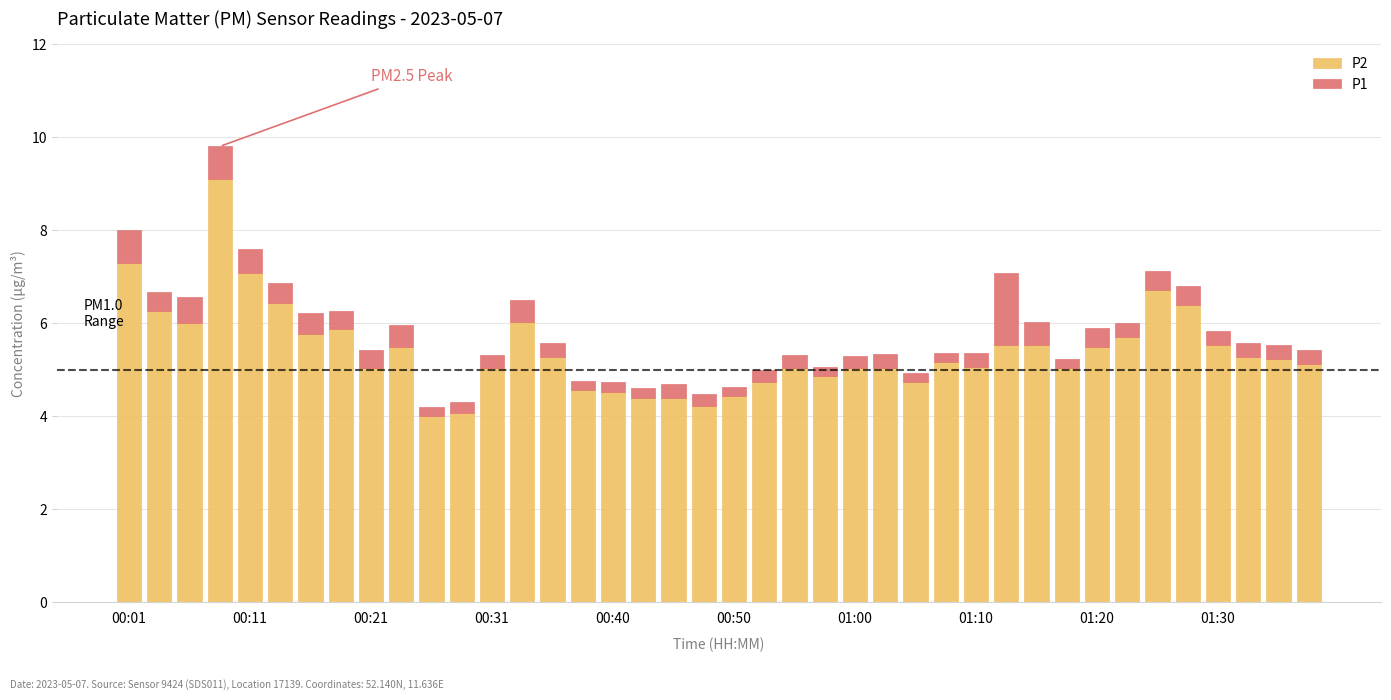

What is the minimum value for P2?

4.0